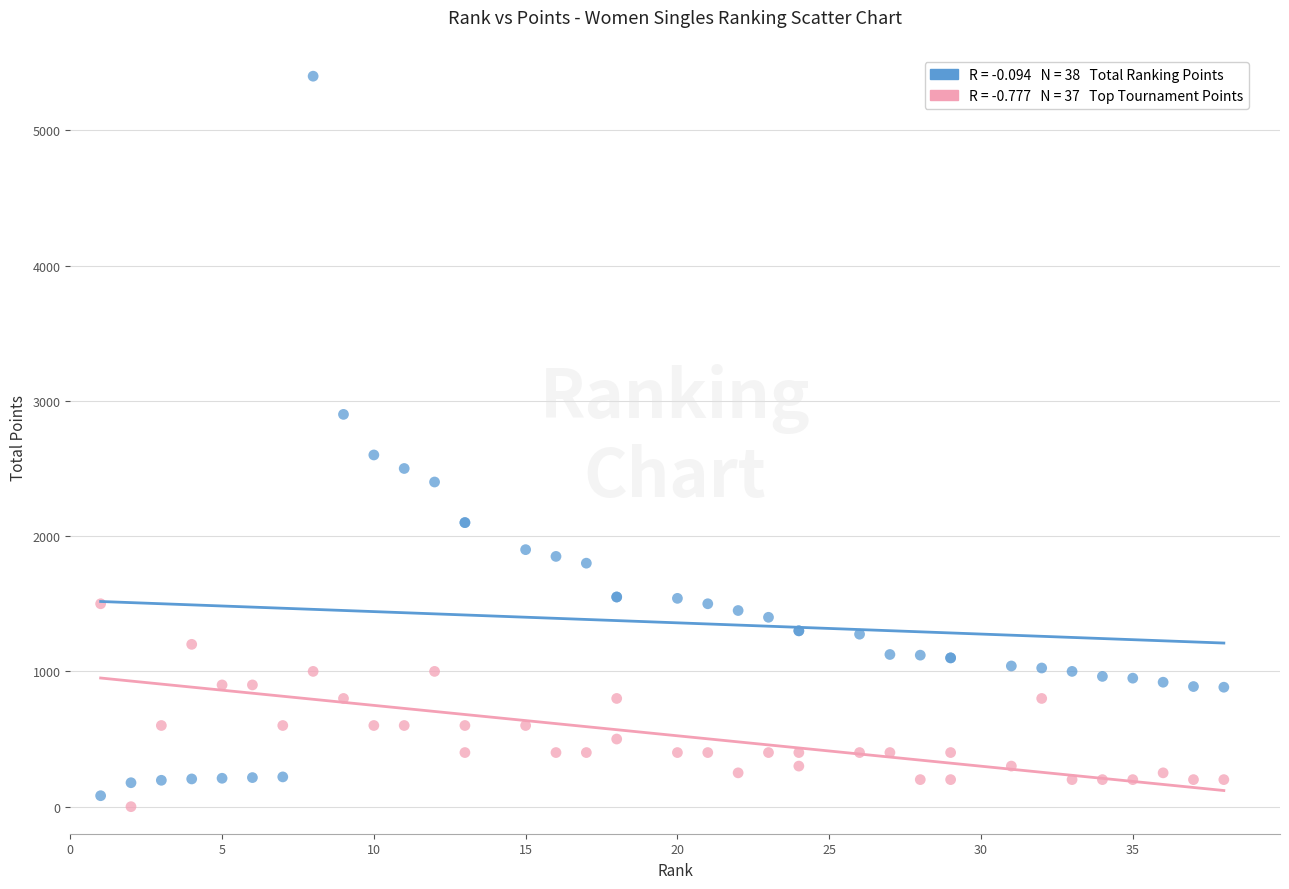

Across all series, what Y value is closest to 2700?

2600